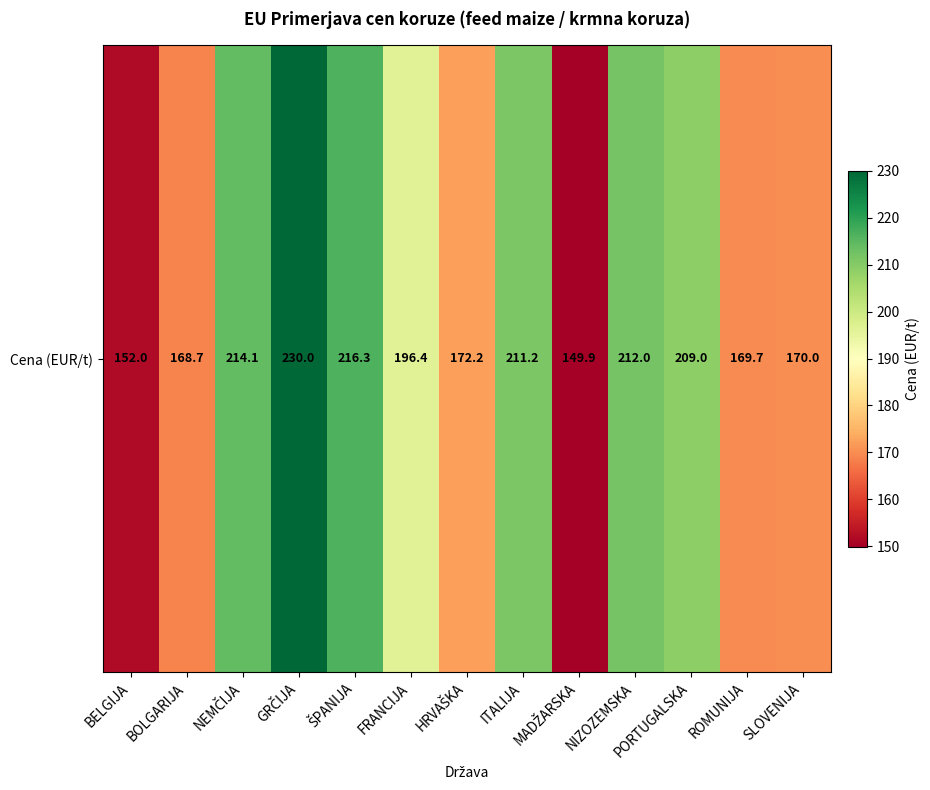

At which label does the data first exceed 196?

NEMČIJA